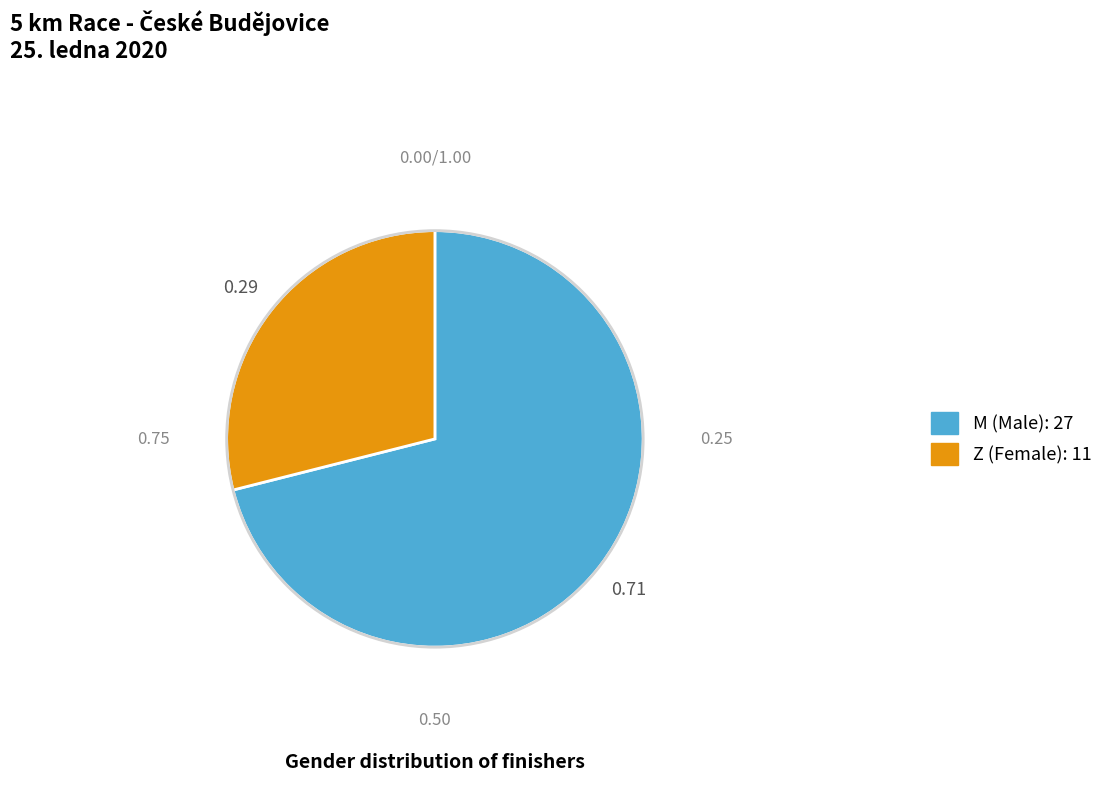

Does Z account for over 50% of the chart?

No